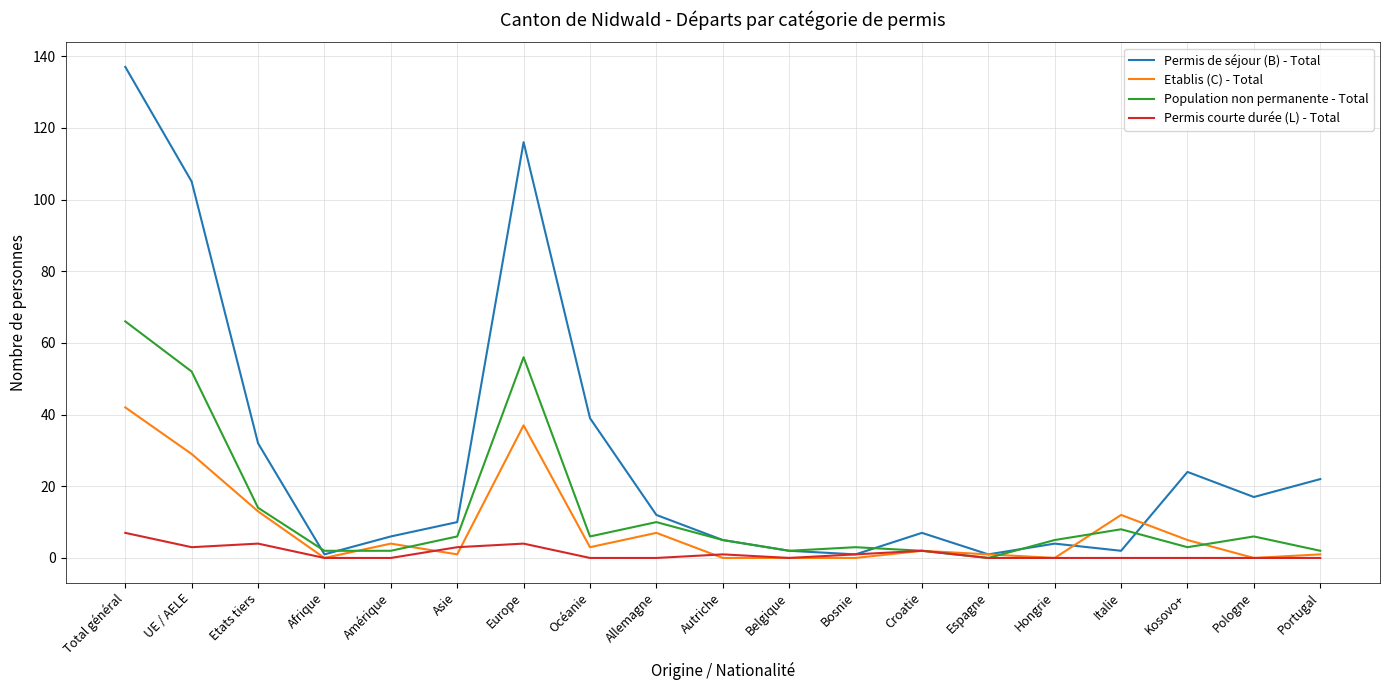

What is the sum of the Permis courte durée (L) - Total values at Hongrie and Autriche?

1